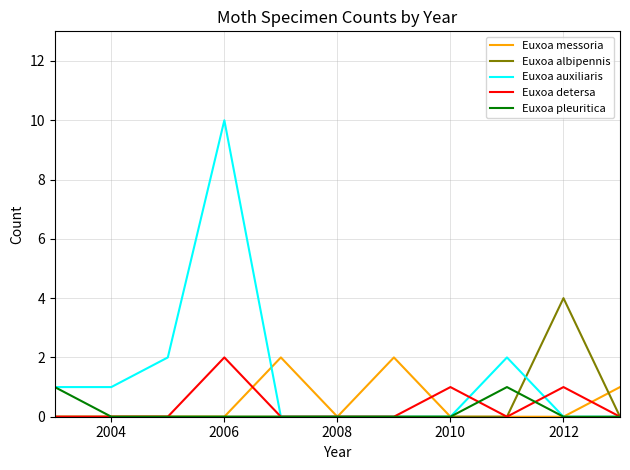

True or false: Euxoa albipennis and Euxoa pleuritica cross at least once.

True